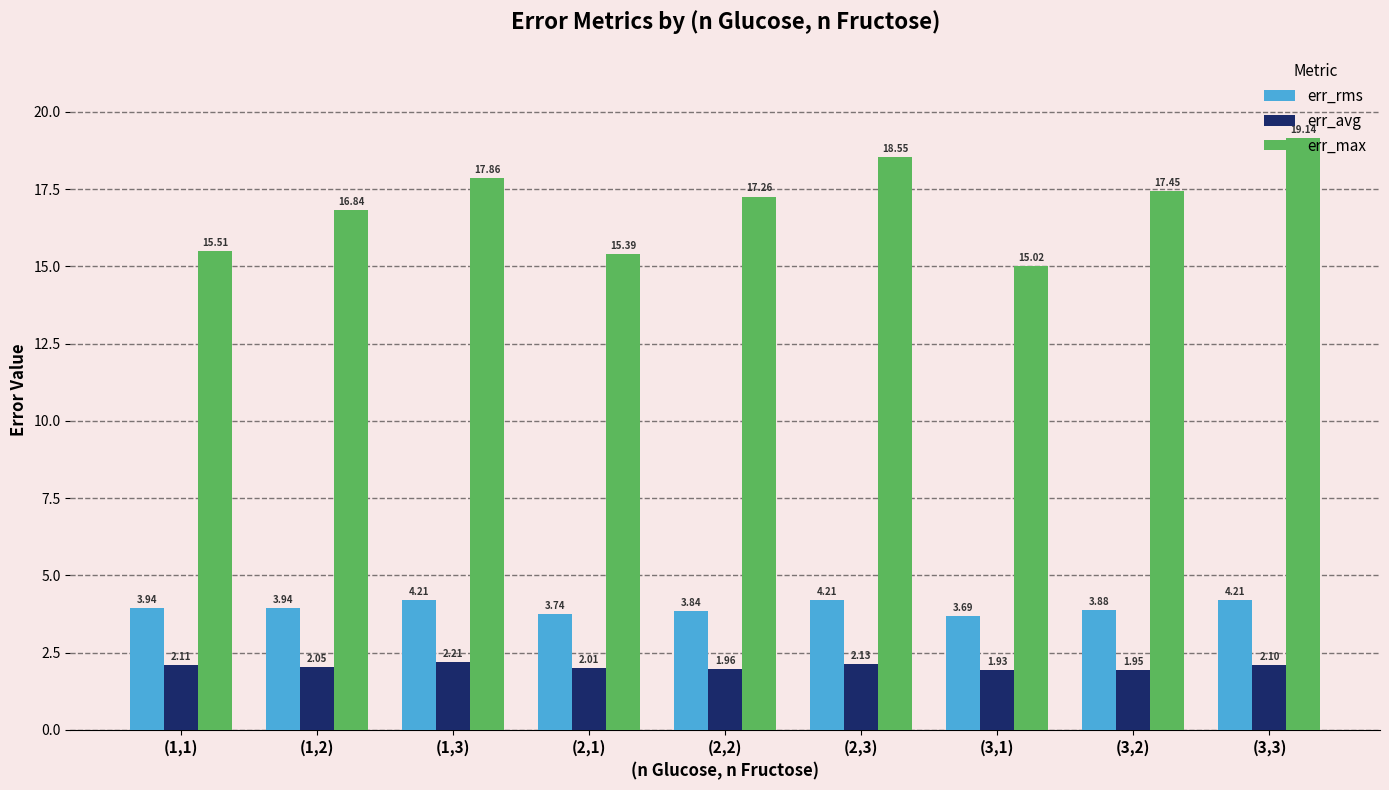

What is the spread (max minus min) of values at (2,2)?

15.3